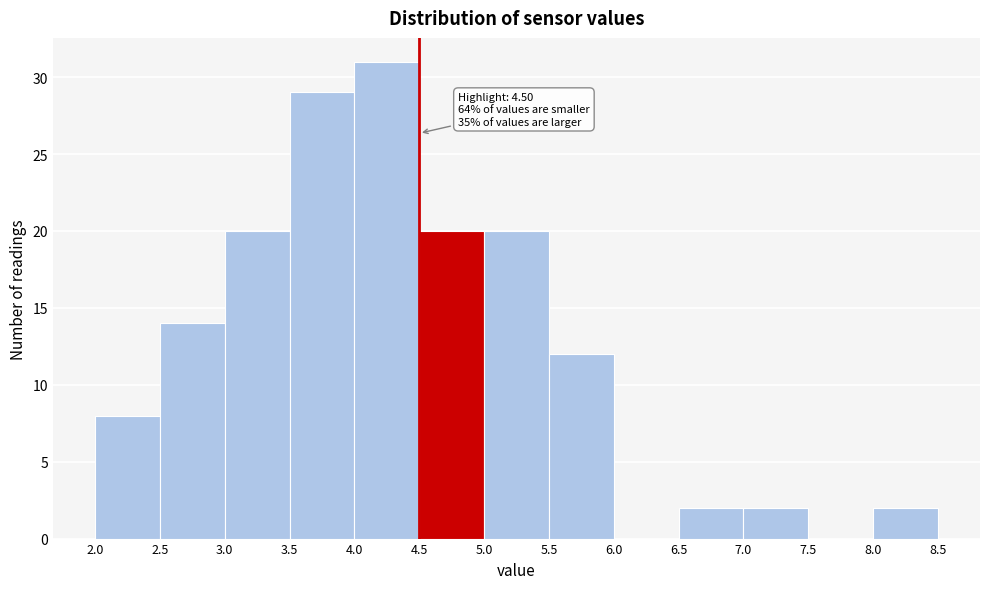

Over which range of the x-axis is the bar tallest?

4.0 to 4.5